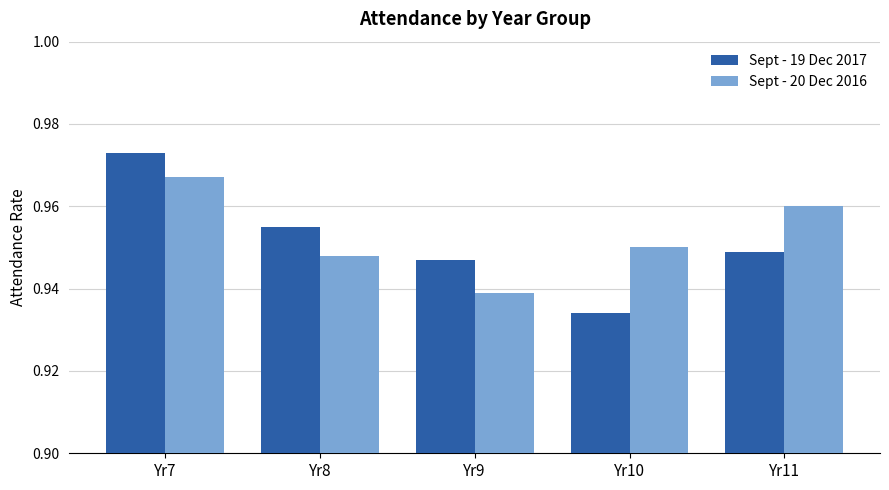

At which label is Sept - 20 Dec 2016 closest to 0?

Yr9